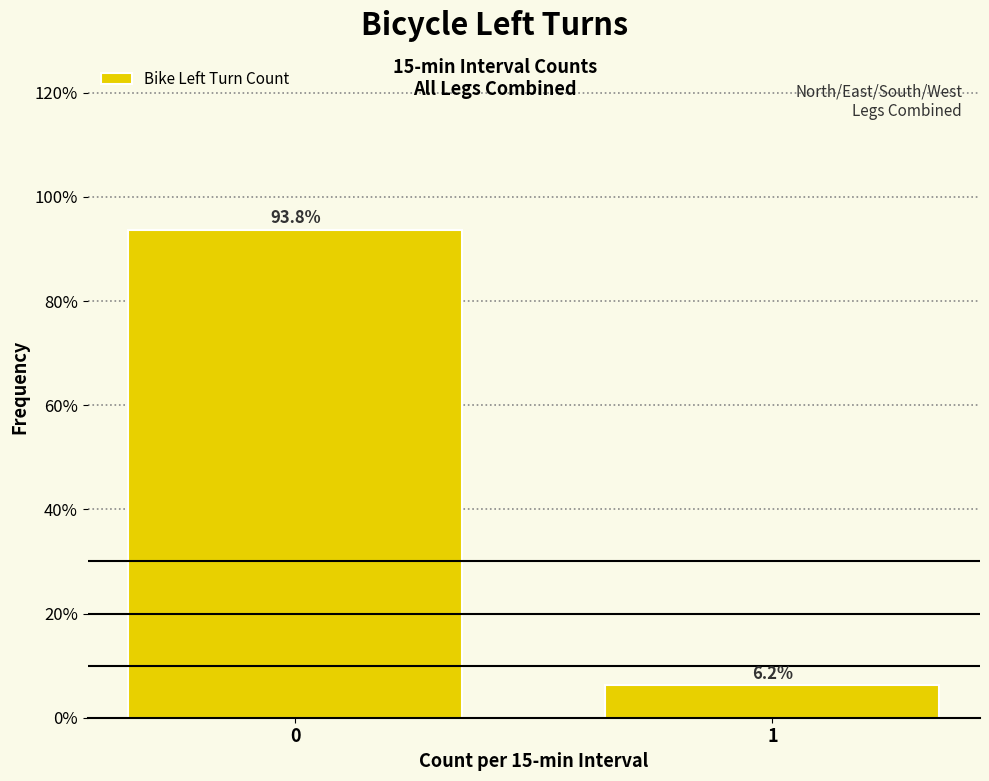

What is the greatest value displayed?

93.8